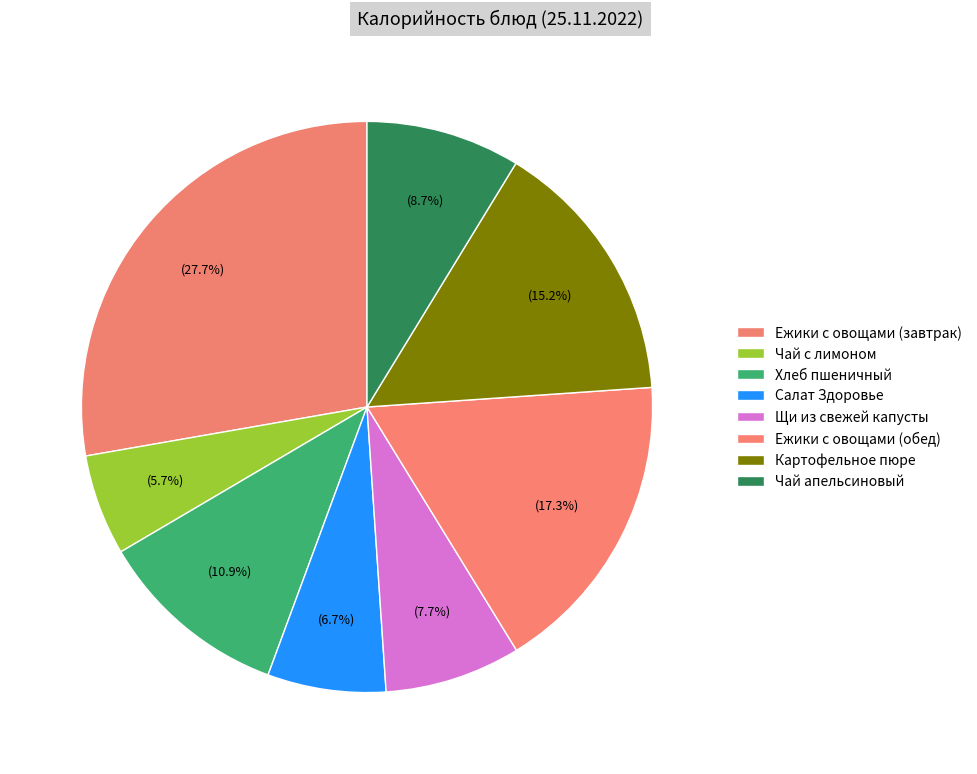

How many segments does this pie chart have?

8